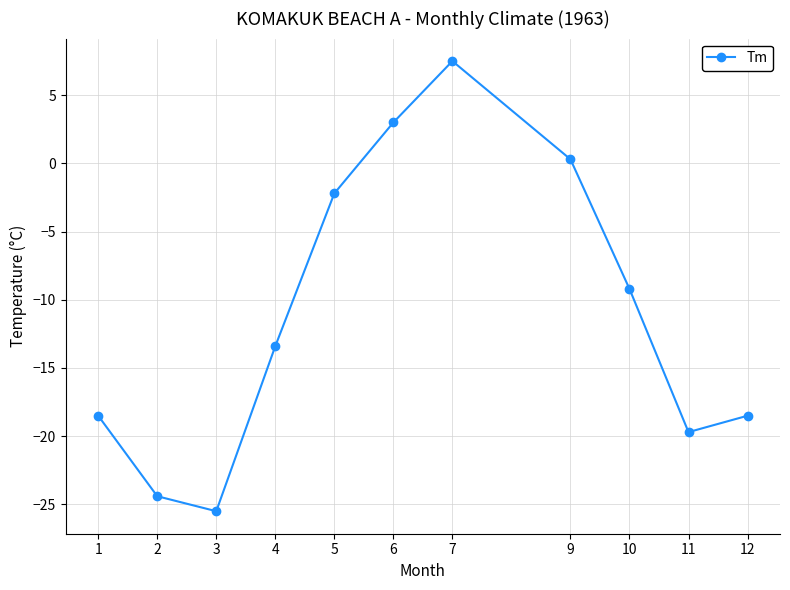

How many lines are shown in the chart?

1